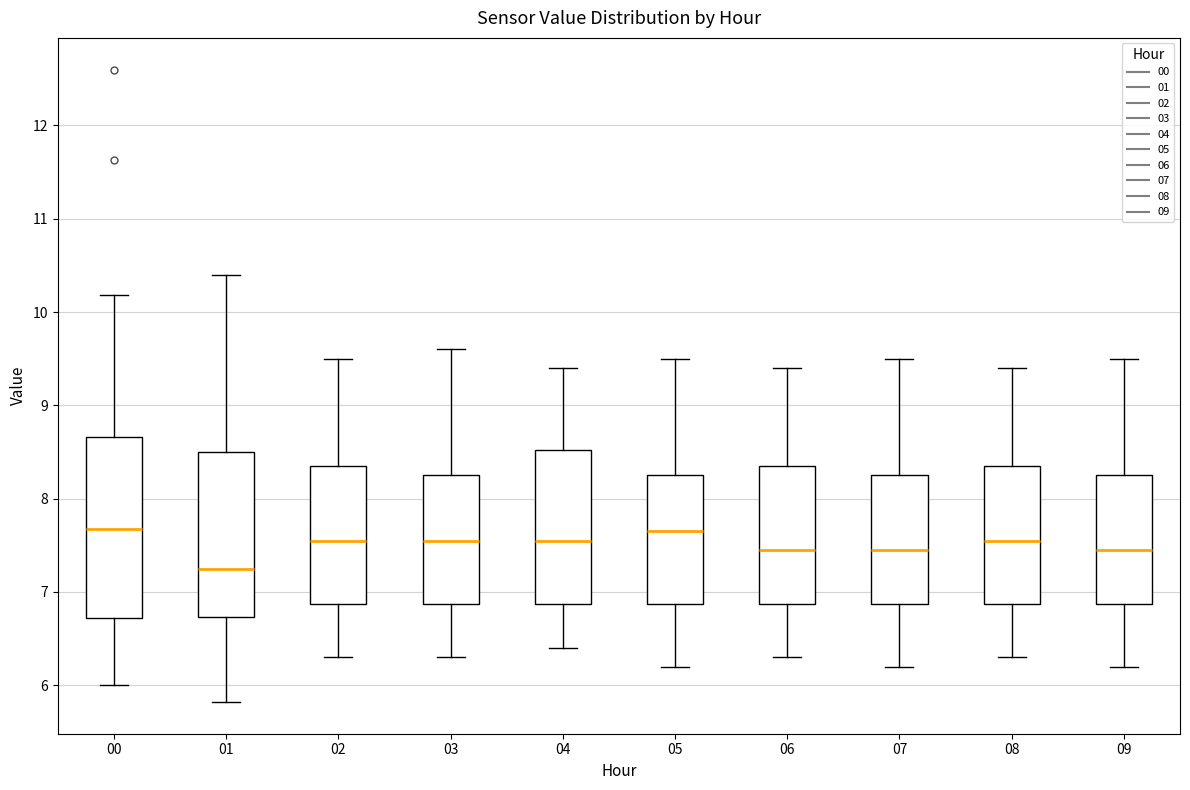

Reading left to right, transcribe this box plot: for each box, give where its median line is, the range the box spans, and where its two whiskers end, as read against the y-axis. The values are not printed on the chart, so give them approximately, as read against the axis.

00: median 7.7, box 6.7 to 8.7, whiskers 6.0 to 10.2
01: median 7.3, box 6.7 to 8.5, whiskers 5.8 to 10.4
02: median 7.6, box 6.9 to 8.4, whiskers 6.3 to 9.5
03: median 7.6, box 6.9 to 8.3, whiskers 6.3 to 9.6
04: median 7.6, box 6.9 to 8.5, whiskers 6.4 to 9.4
05: median 7.7, box 6.9 to 8.3, whiskers 6.2 to 9.5
06: median 7.5, box 6.9 to 8.4, whiskers 6.3 to 9.4
07: median 7.5, box 6.9 to 8.3, whiskers 6.2 to 9.5
08: median 7.6, box 6.9 to 8.4, whiskers 6.3 to 9.4
09: median 7.5, box 6.9 to 8.3, whiskers 6.2 to 9.5